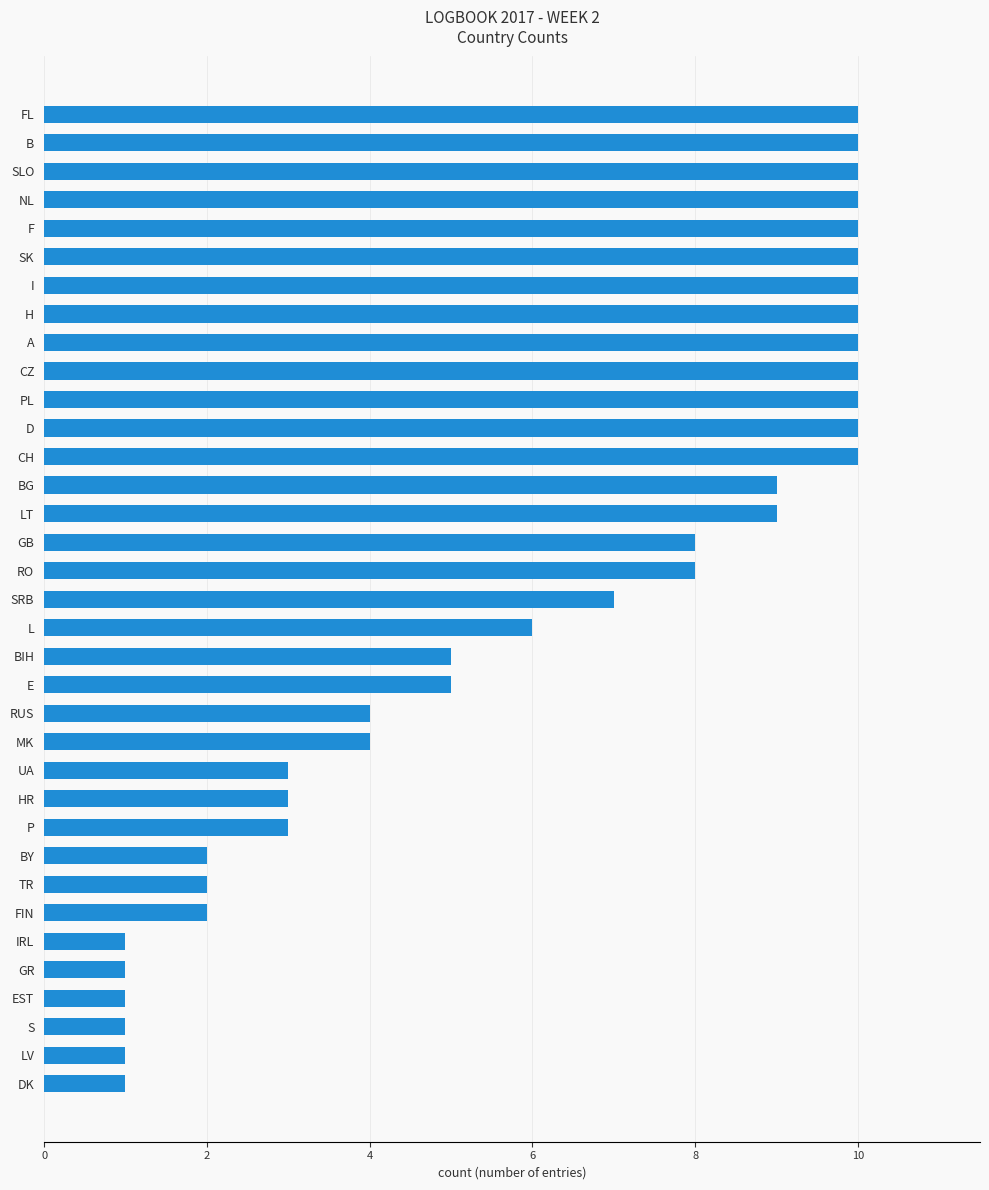

Which has a higher value, BY or D?

D